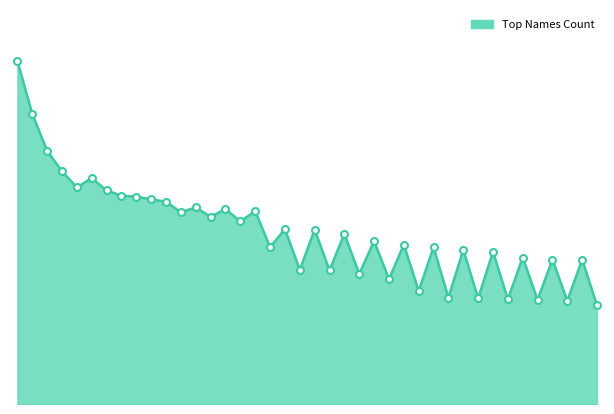

Reading left to right, list all the values displayed in this chart.

Liam=665	Noah=562	Olivia=491	Sophia=451	Lucas=420	Emma=438	Joseph=414	Mia=404	Jacob=402	Ava=397	Michael=392	Charlotte=372	Benjamin=381	Amelia=363	Matthew=378	Isabella=354	James=374	Gianna=304	Logan=339	Abigail=260	Ethan=338	Leah=259	Dylan=330	Sofia=252	Alexander=316	Ella=242	Daniel=309	Luna=219	Mason=304	Mila=206	Jack=299	Madison=205	Anthony=295	Valentina=203	Jayden=284	Camila=202	Oliver=280	Emily=200	William=280	Avery=191